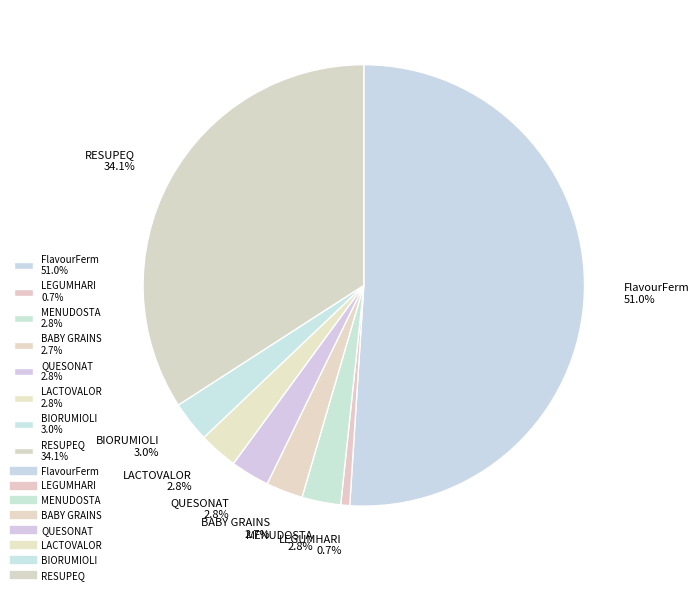

To the nearest percent, what portion does QUESONAT represent?

3%